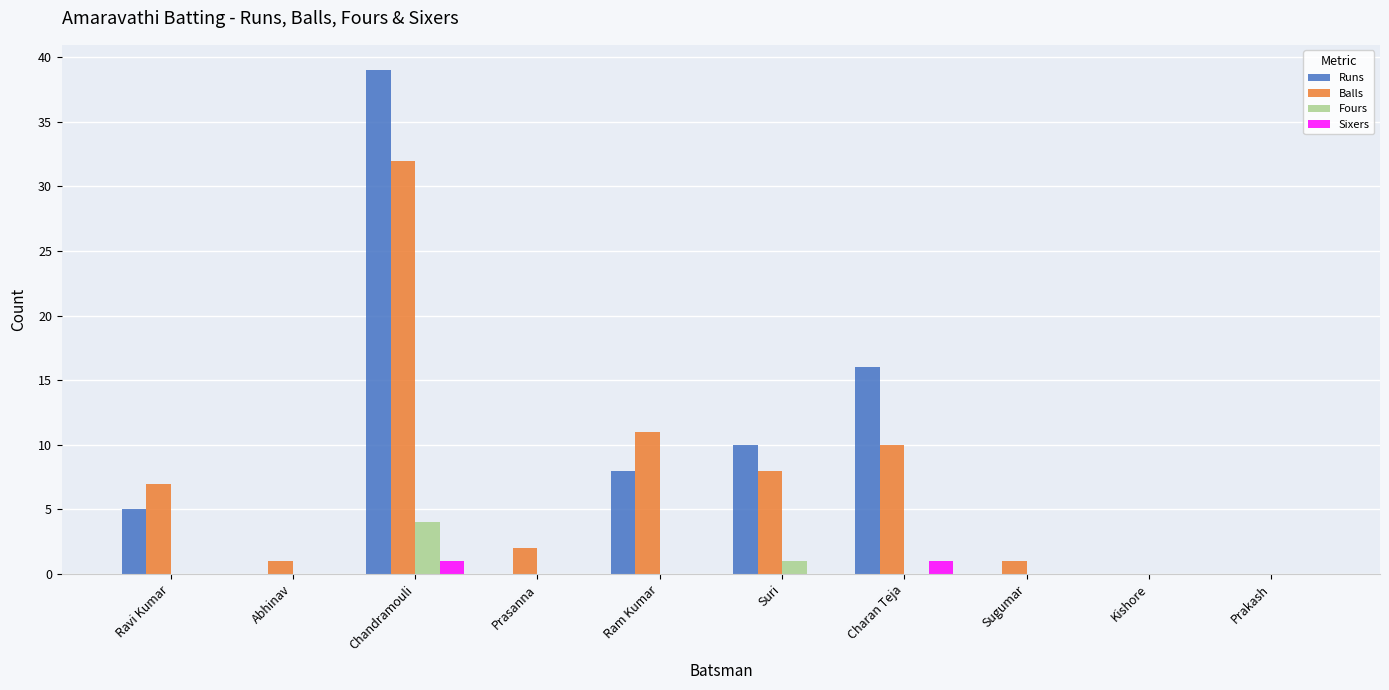

Between Chandramouli and Charan Teja, which series saw the biggest shift?

Runs